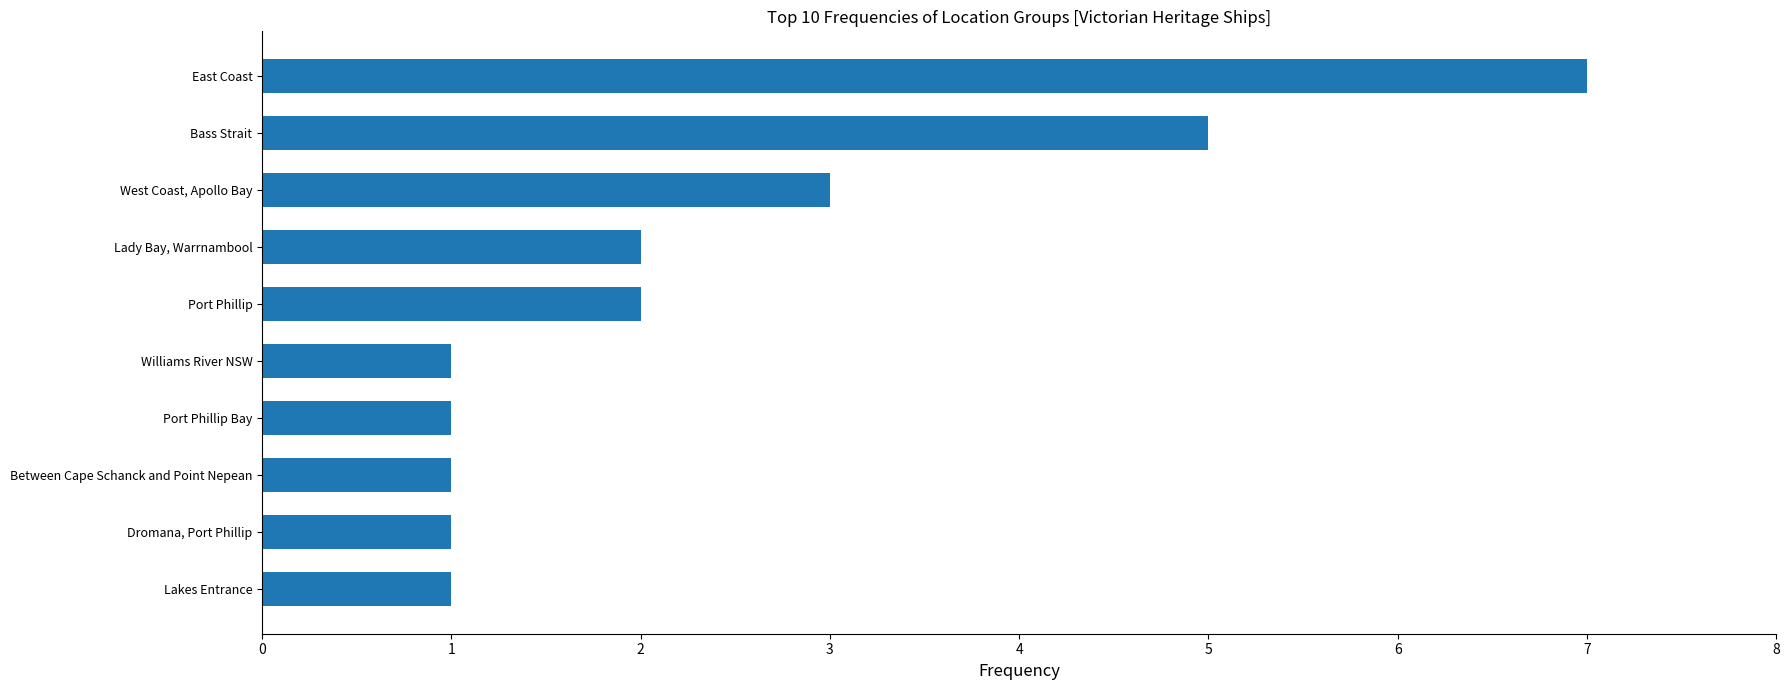

How many bars are there in total?

10